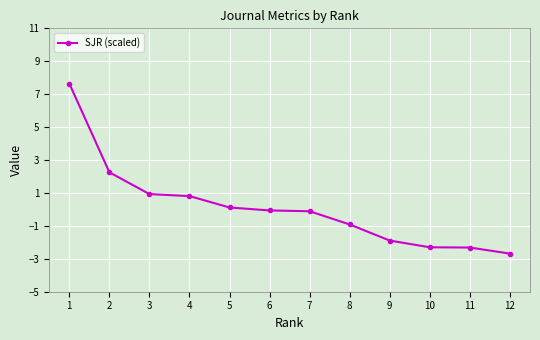

What is the difference between the second highest and minimum values?

4.9